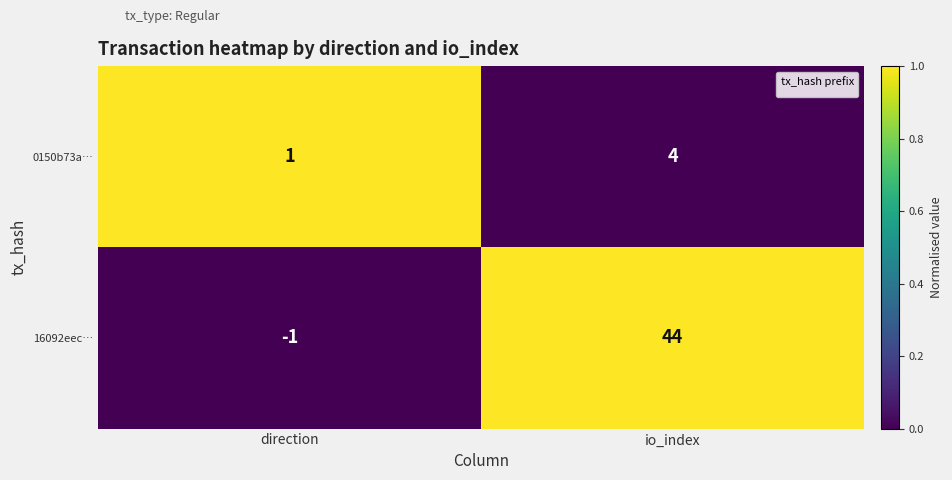

What is the sum of the values at io_index and direction?

1